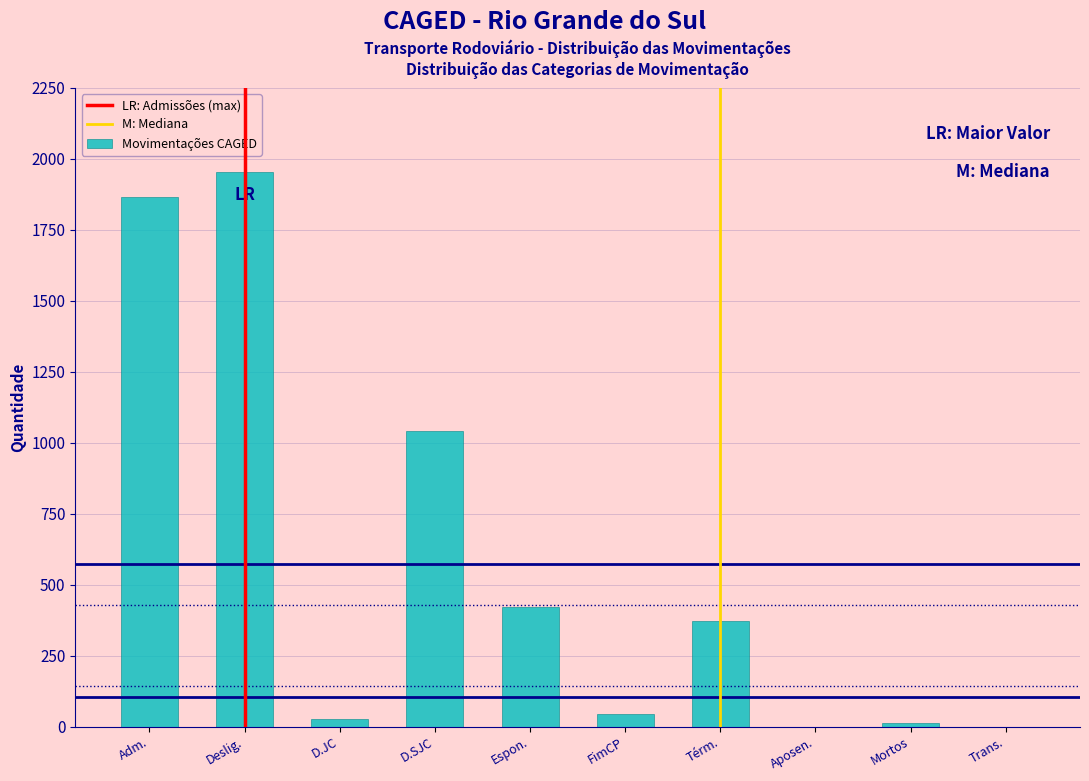

Reading right to left, transcribe all the data shown in this chart.

Trans.=0	Mortos=12	Aposen.=0	Térm.=374	FimCP=44	Espon.=420	D.SJC=1042	D.JC=26	Deslig.=1954	Adm.=1866